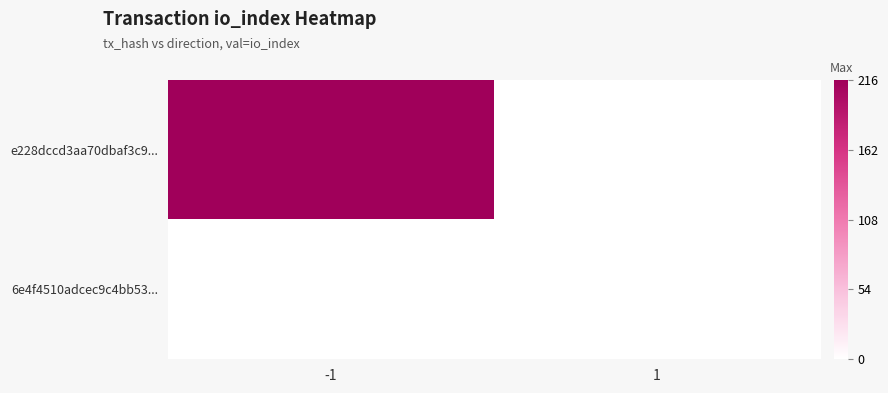

At how many categories does at least one series exceed 45?

1